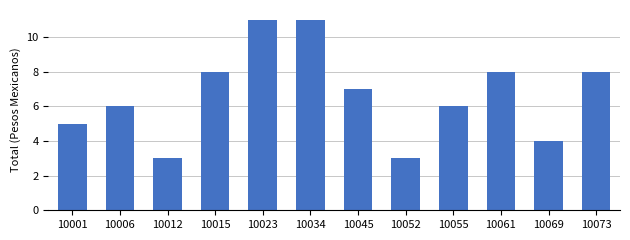

What is the value of the 2nd bar from the left?

6